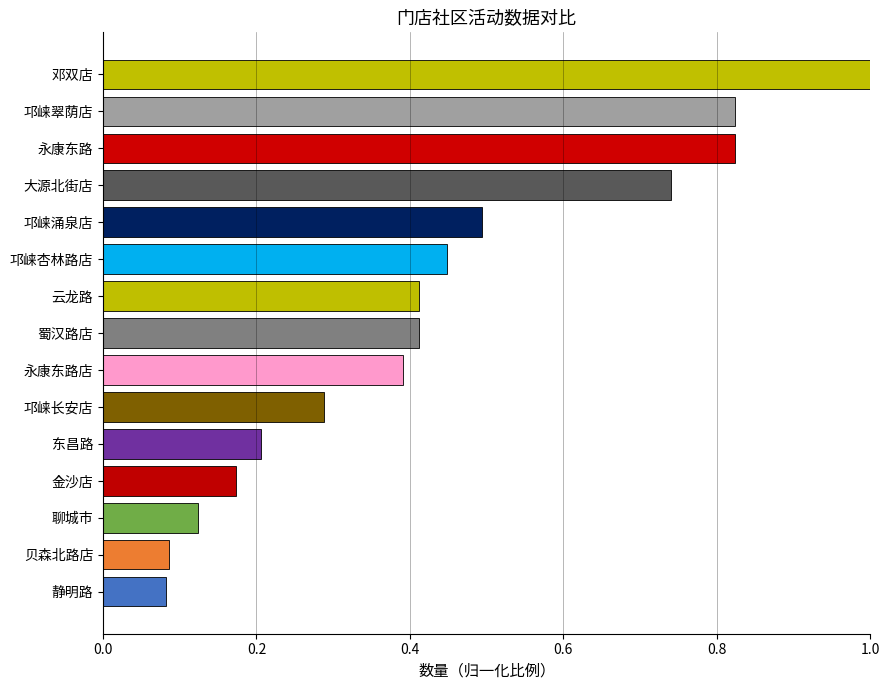

Which label corresponds to the largest value in the chart?

邓双店